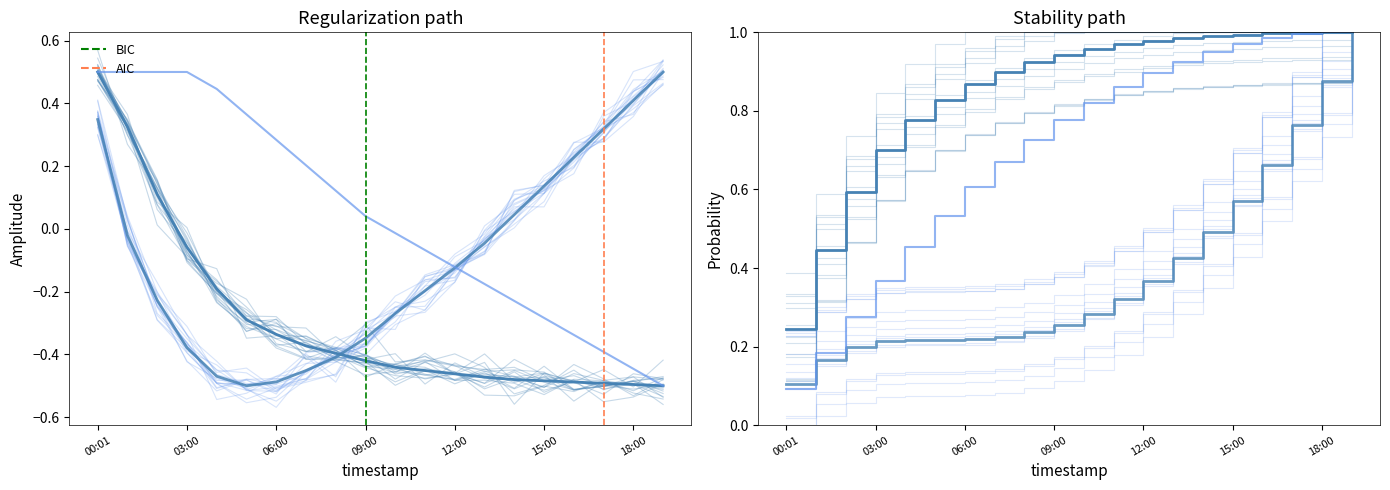

What is the lowest value of the temperature series?

-0.5